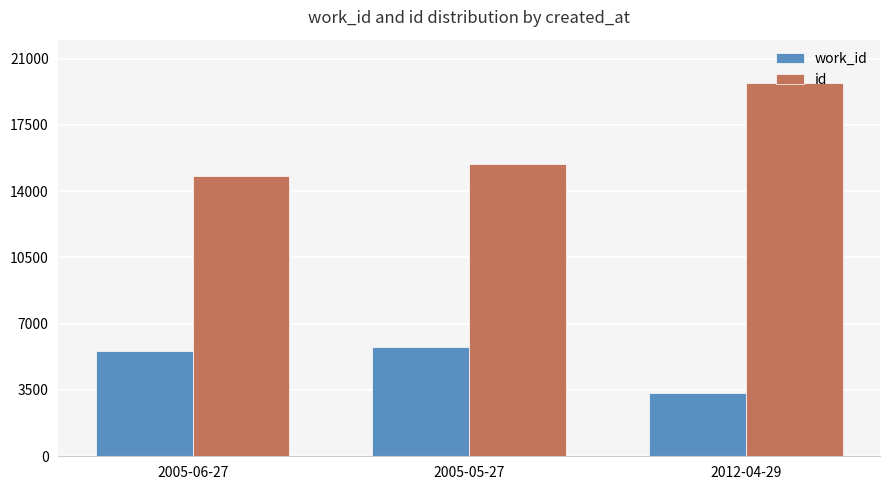

Which category has the highest value in the id series?

2012-04-29